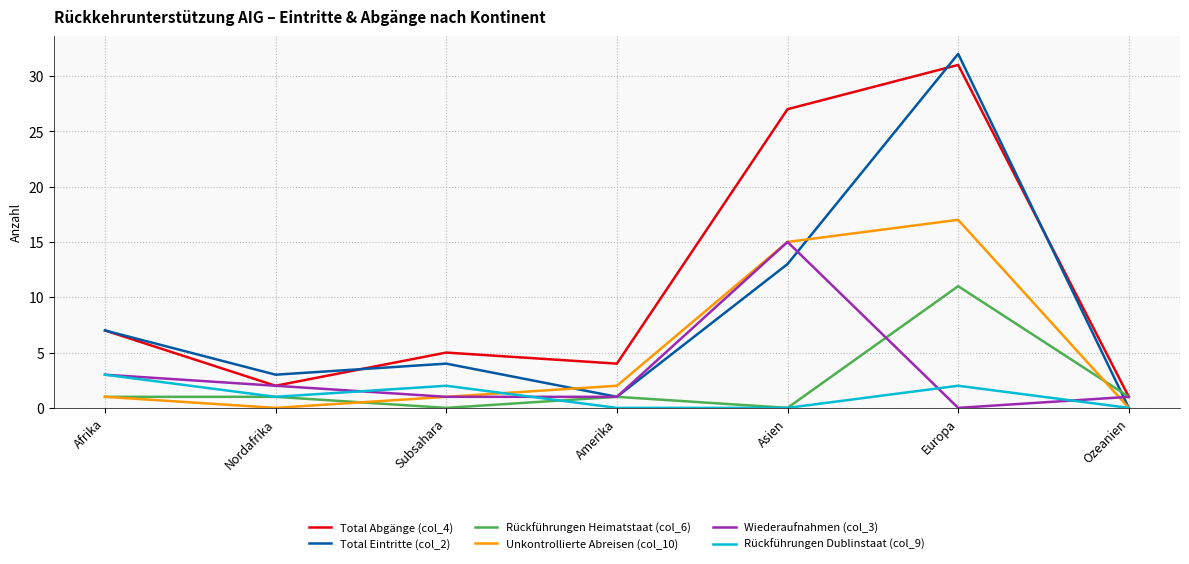

What is the difference between the Rückführungen Heimatstaat (col_6) values at Europa and Asien?

11